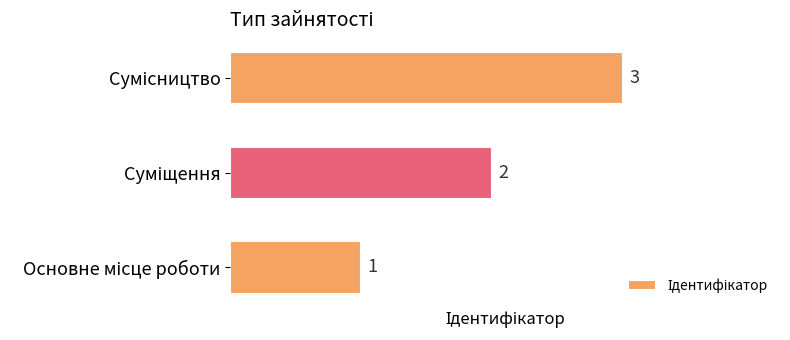

How many values are between 1 and 3?

3